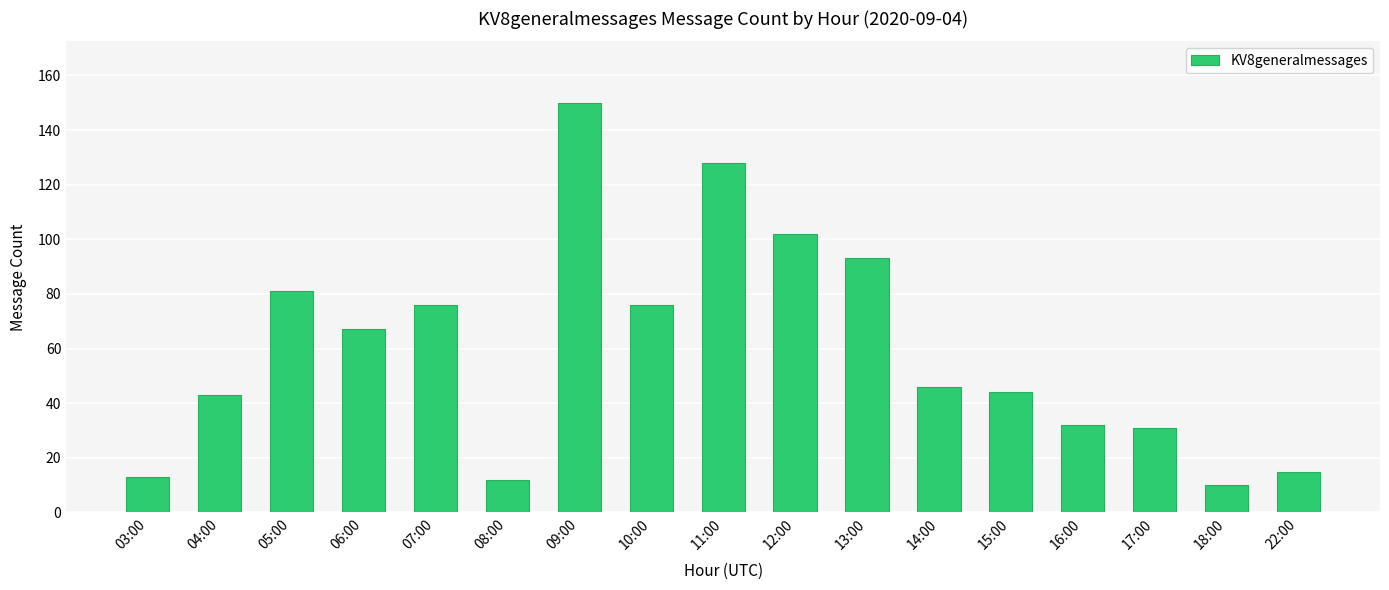

How many bars are there in total?

17